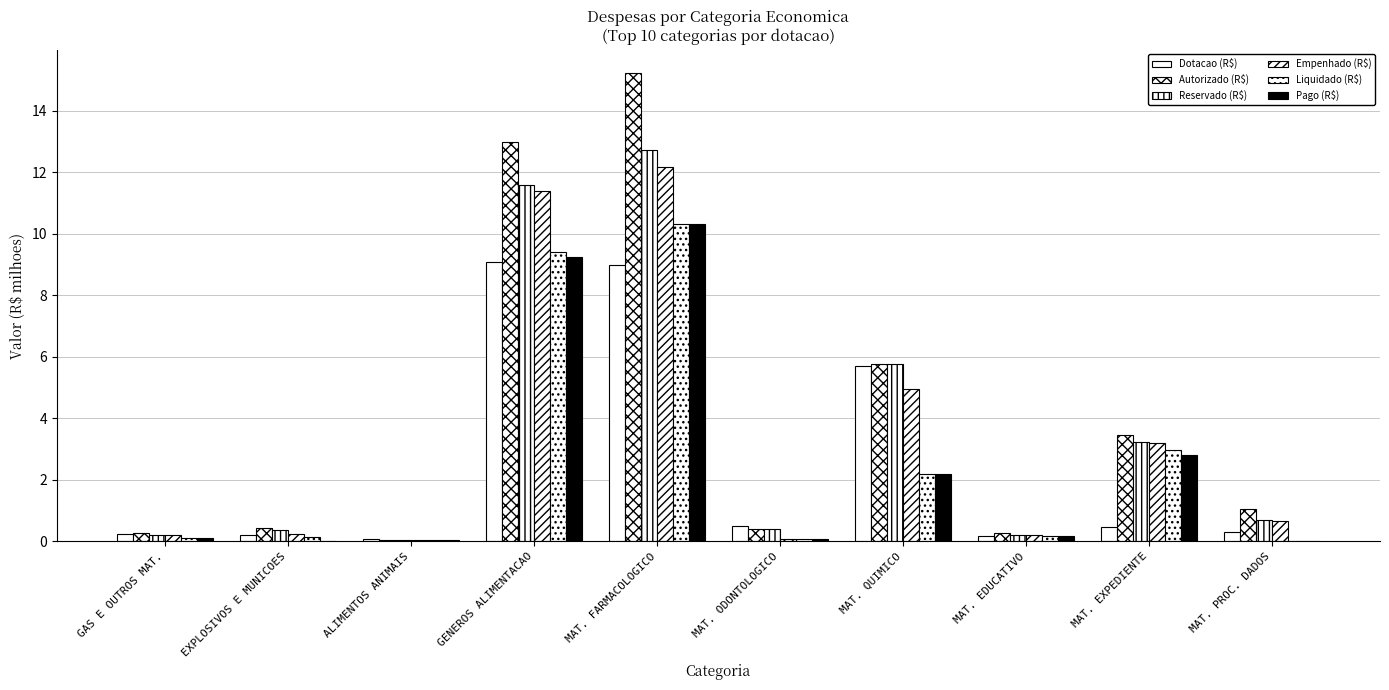

How many data points does each series have?

10